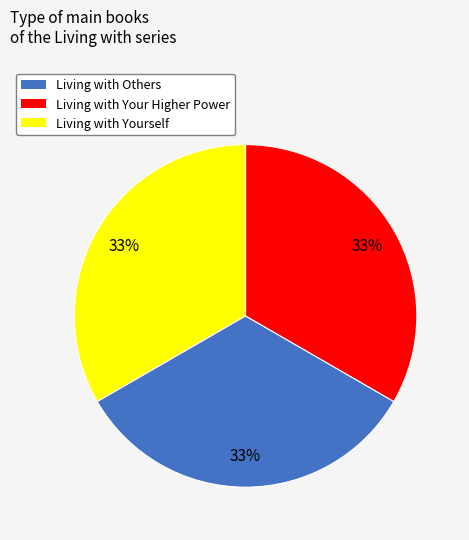

Is the sum of Living with Yourself and Living with Others greater than half?

Yes